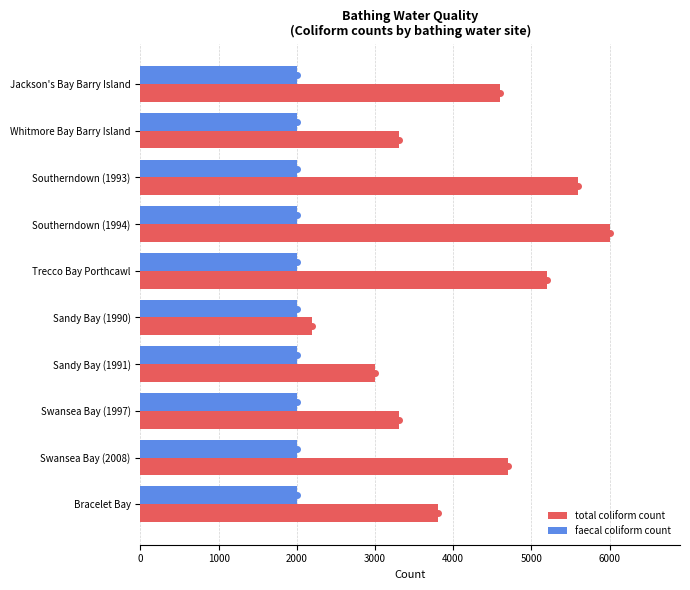

What are all the series names shown in the legend?

total coliform count, faecal coliform count